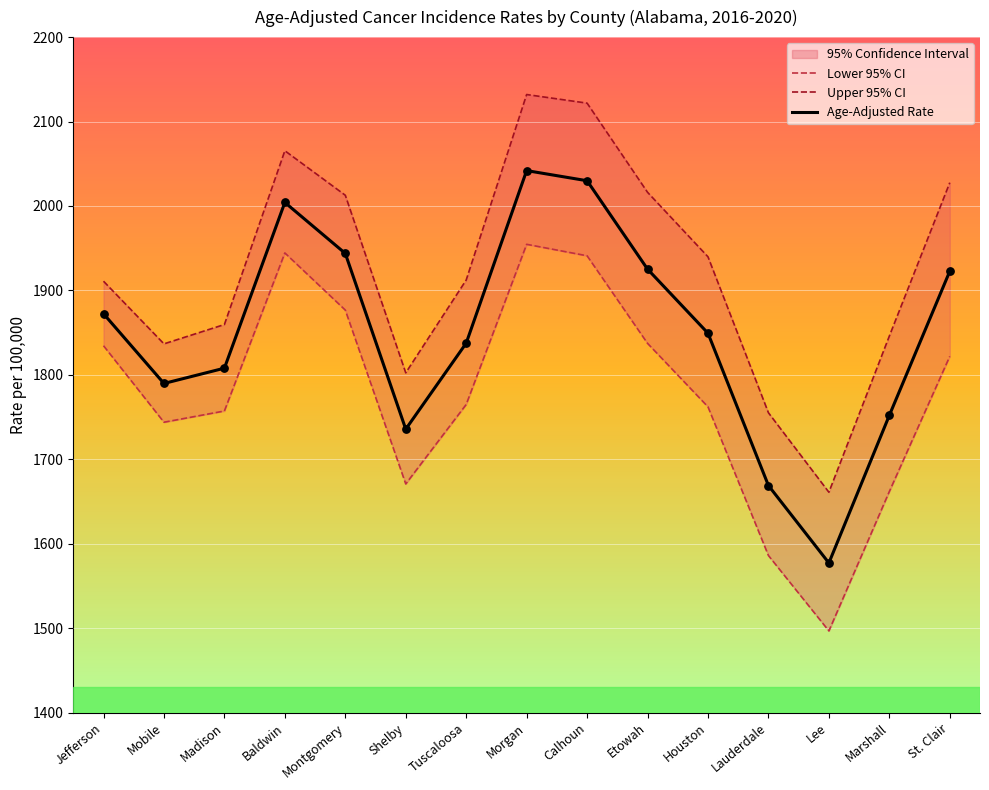

What is the total value across all series at Marshall?

5259.7